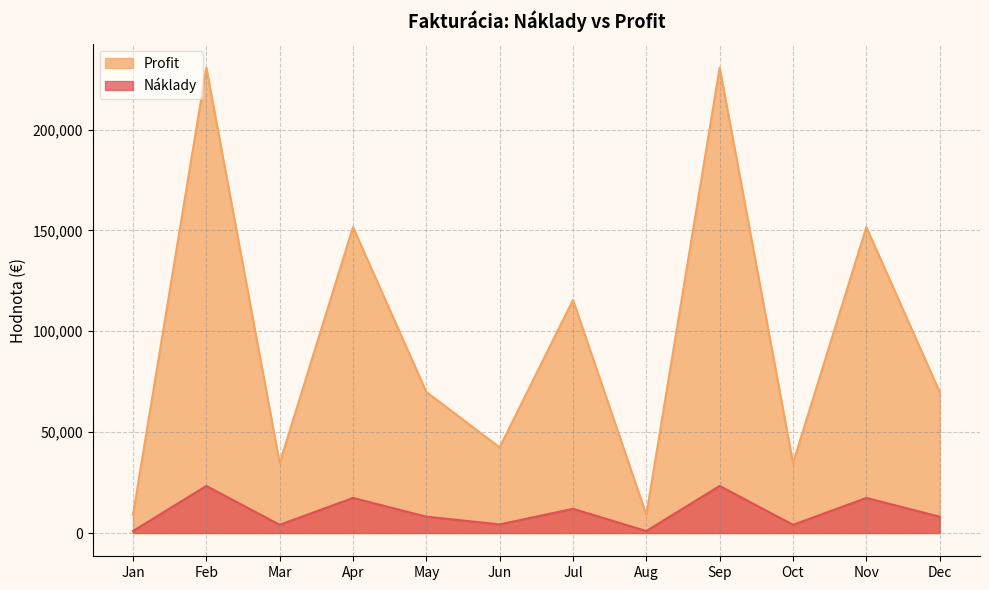

Rank the series by their average value, from lowest to highest.

Náklady, Profit